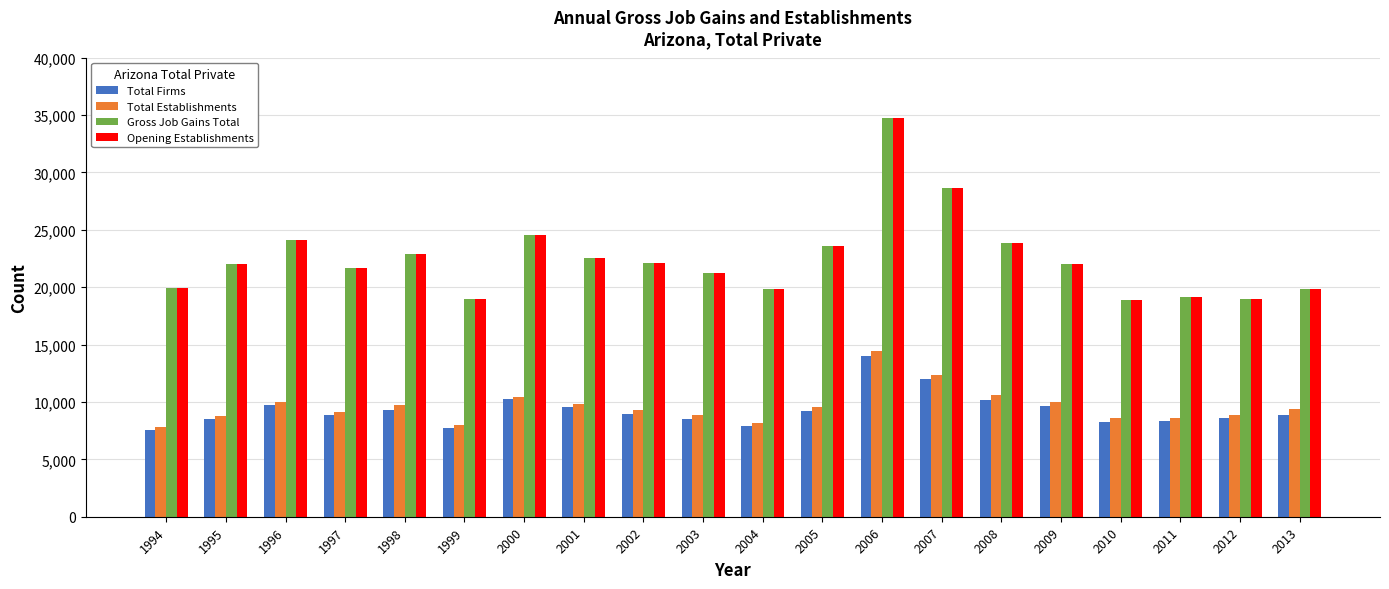

What is the difference between the highest and lowest values at 1995?

13547